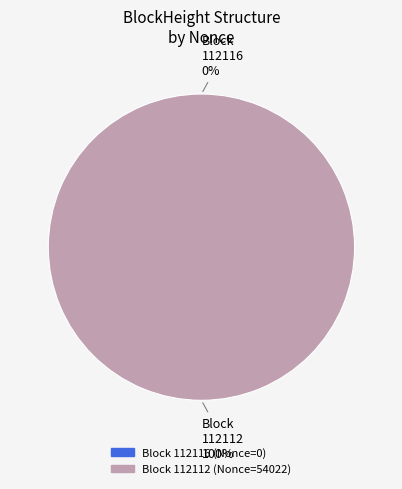

To the nearest percent, what is the average slice percentage?

50%